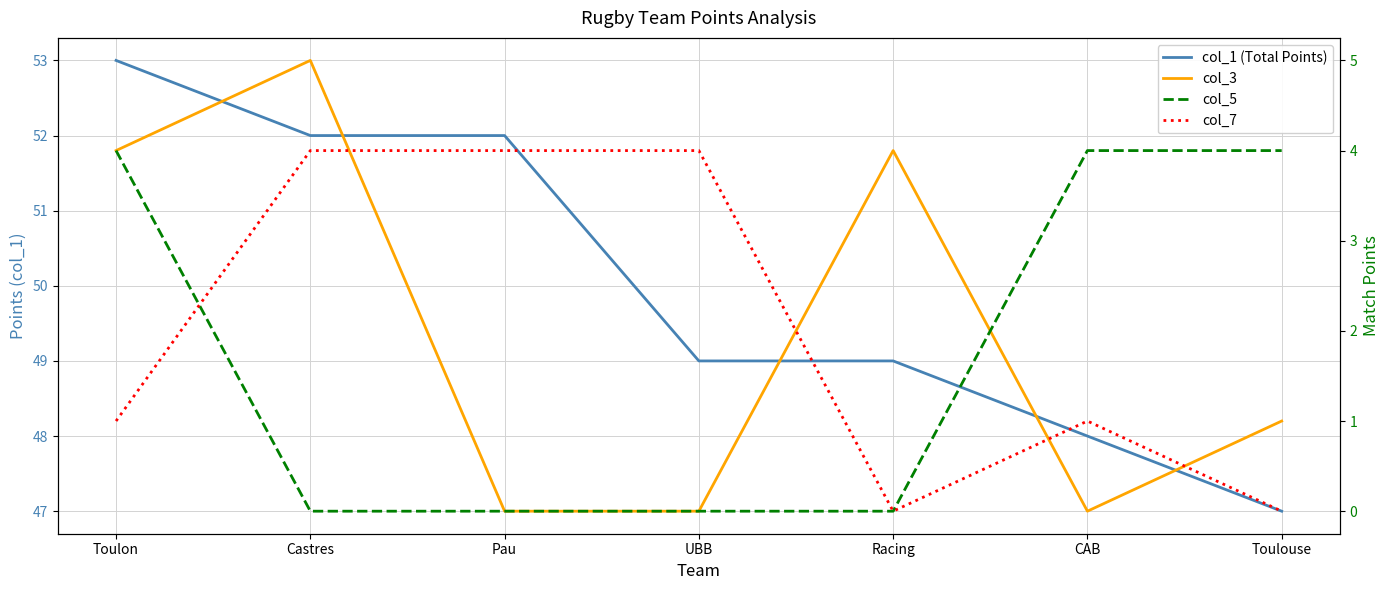

What is the sum of the col_3 values at CAB and Toulon?

4